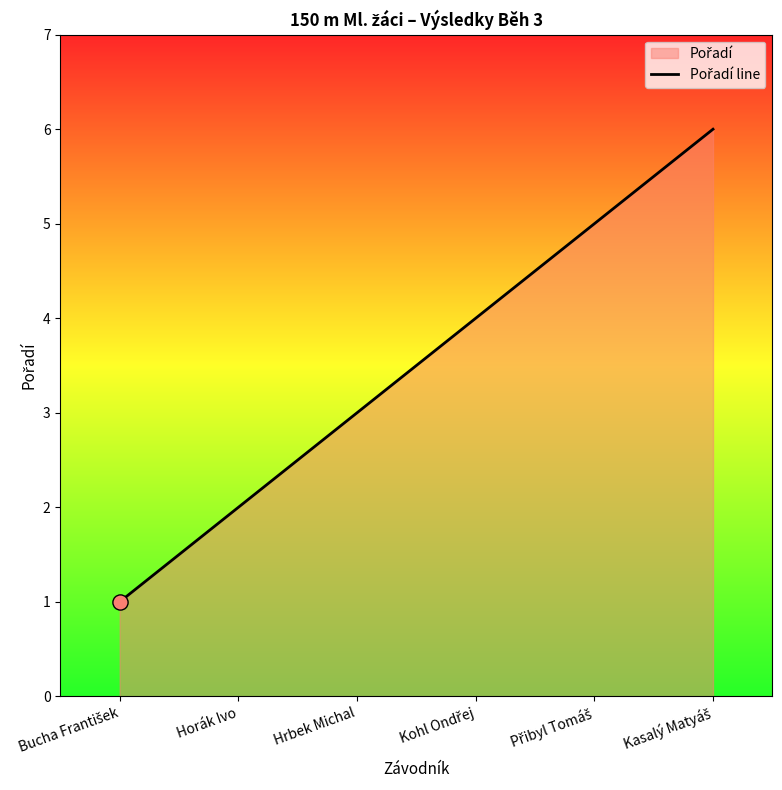

What is the change in value from Hrbek Michal to Kohl Ondřej?

+1